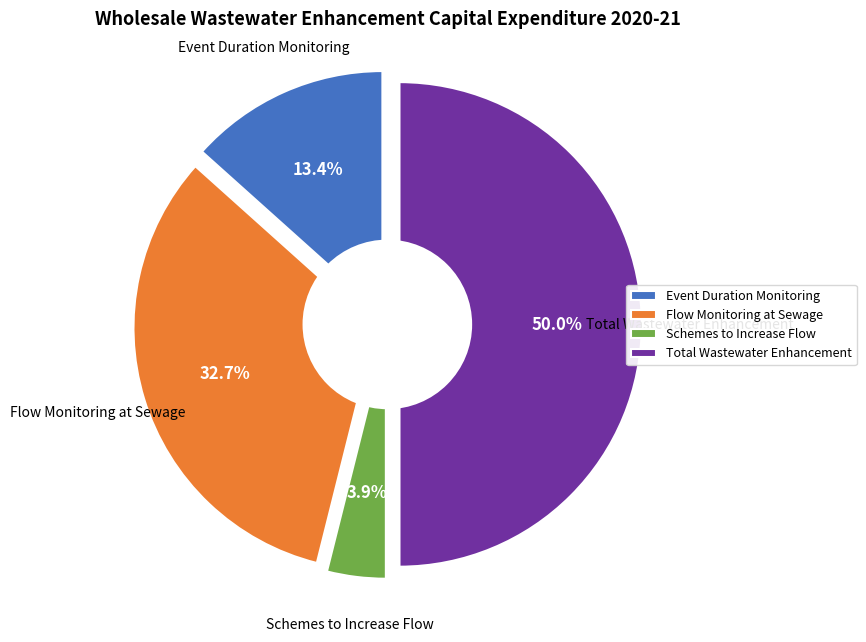

The WINEP / NEP ~ Flow monitoring at sewage slice represents 33% of the pie. True or false?

True